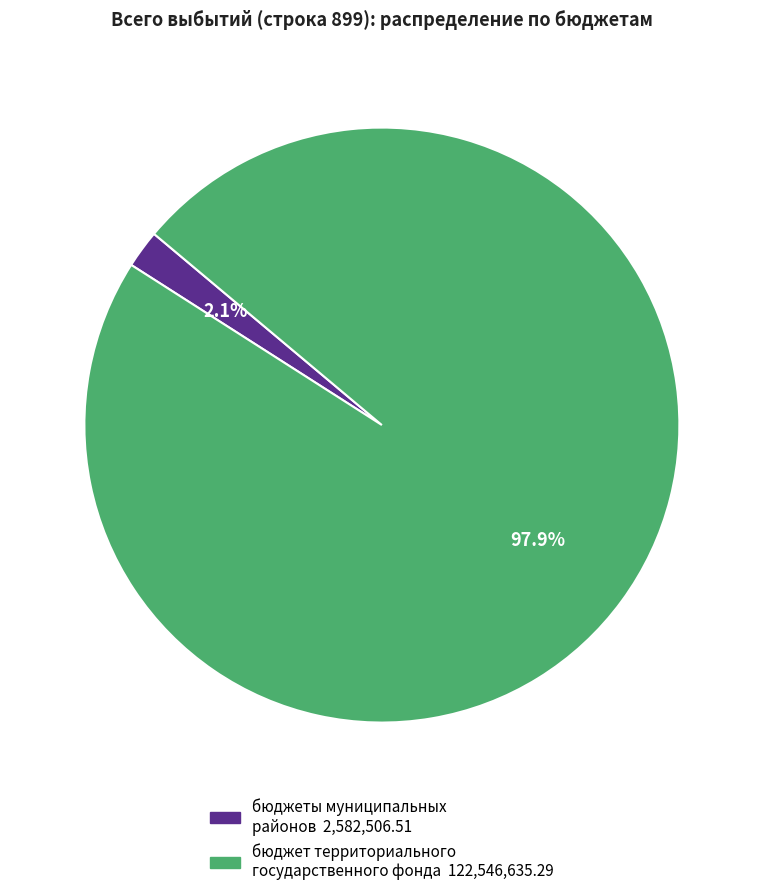

To the nearest percent, what percentage of the pie is бюджеты муниципальных районов?

2%